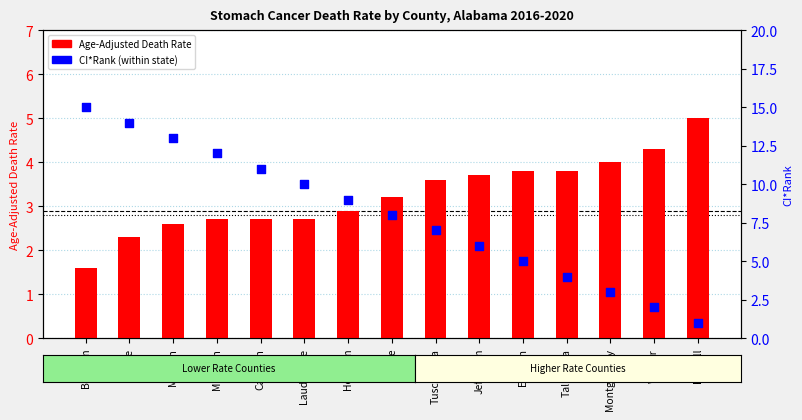

Which series has the largest Y range (max minus min)?

CI*Rank